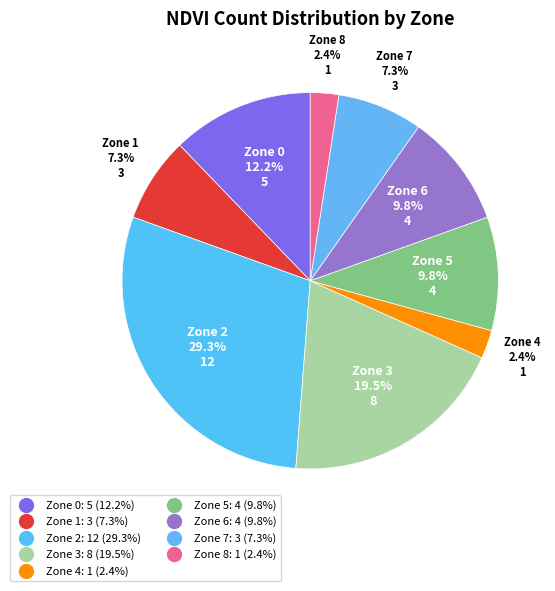

Rank the categories by value from highest to lowest.

Zone 2, Zone 3, Zone 0, Zone 5, Zone 6, Zone 1, Zone 7, Zone 4, Zone 8